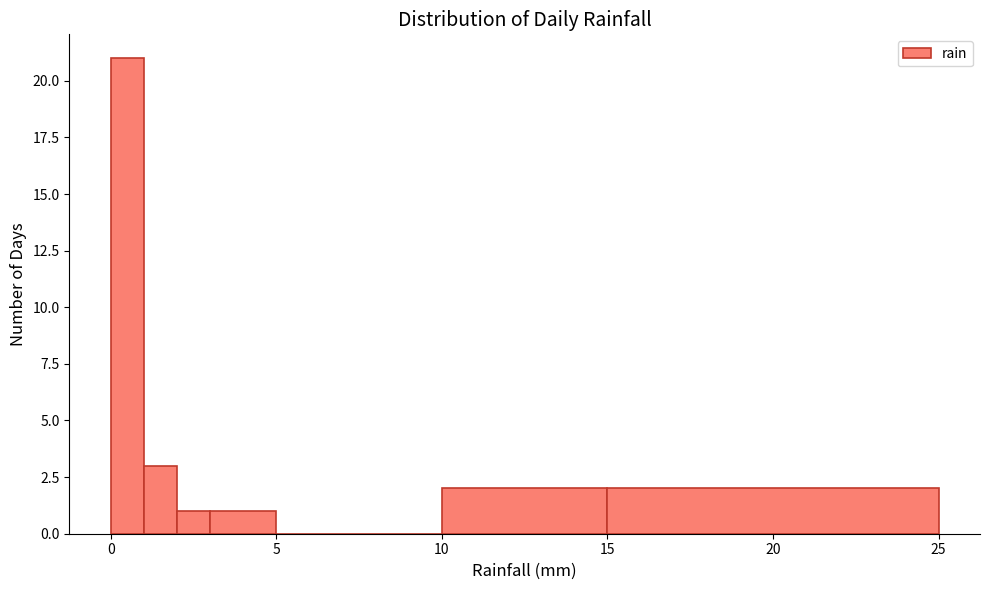

Read against the x-axis, roughly where is the centre of the tallest bar?

0.5